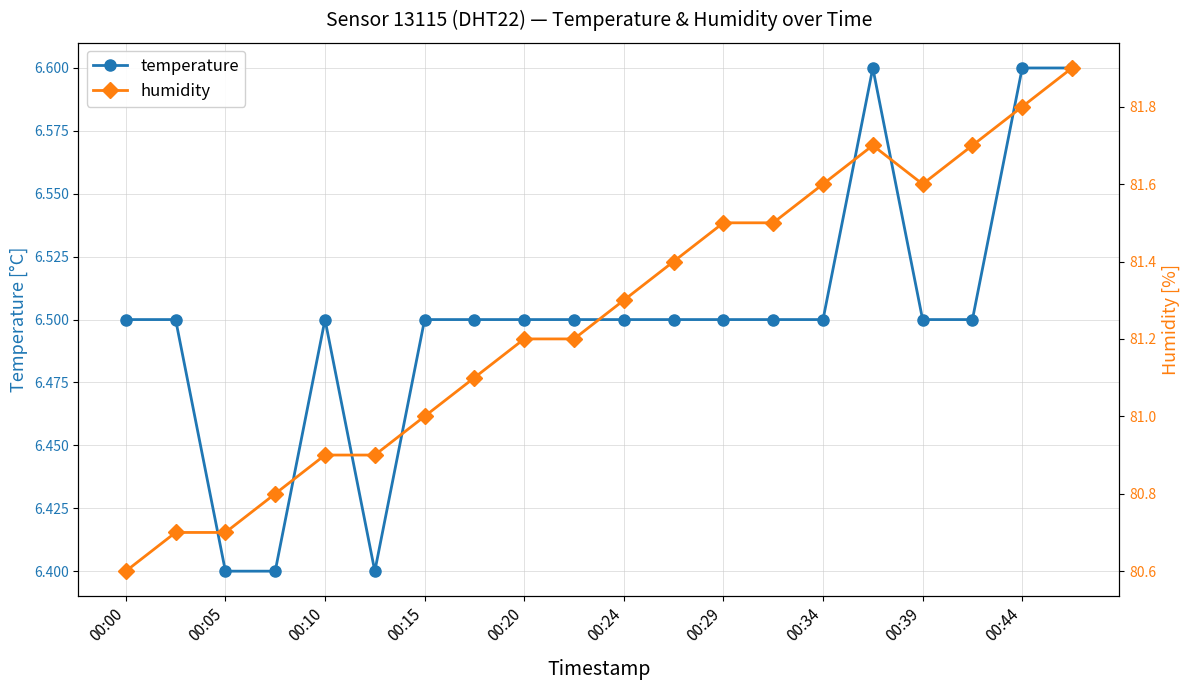

How many data points does each series have?

20